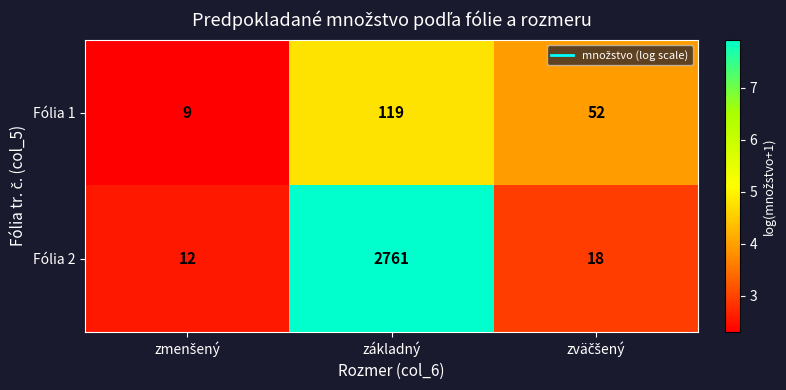

Which category has the highest value in the Fólia 1 series?

základný